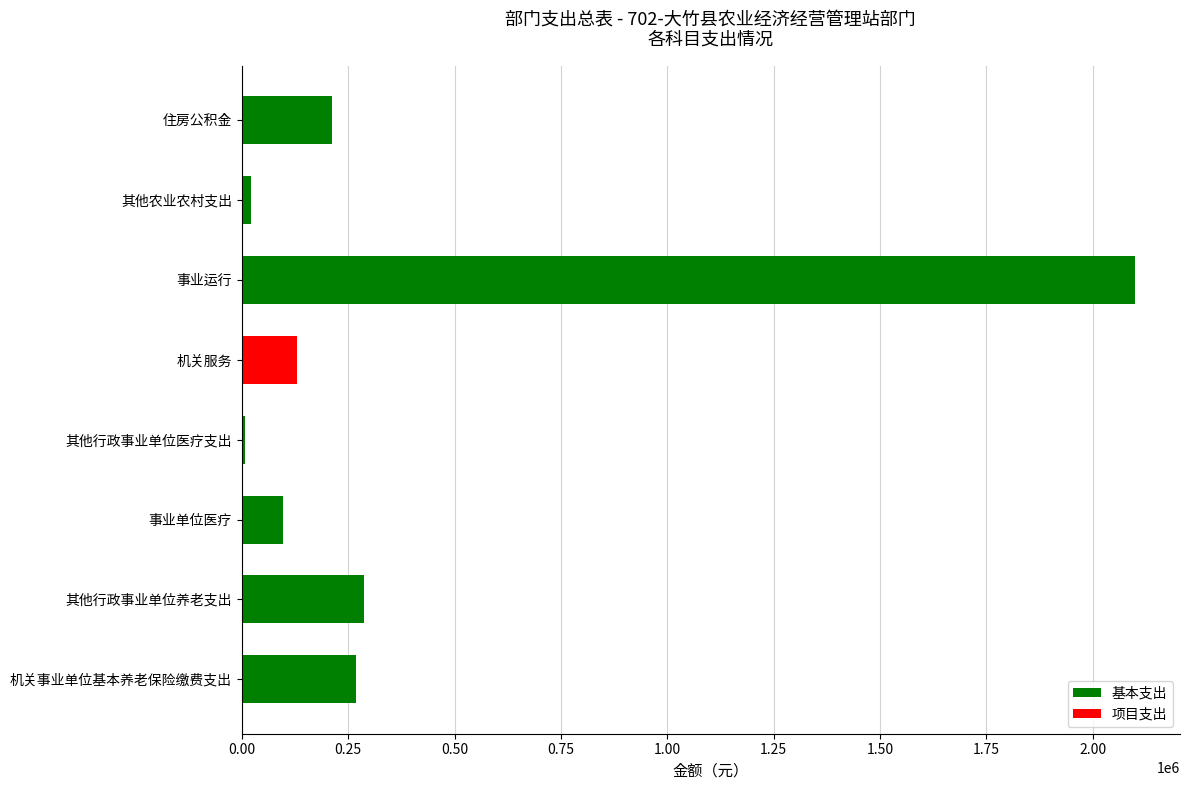

What is the difference between the second highest and second lowest values?

263900